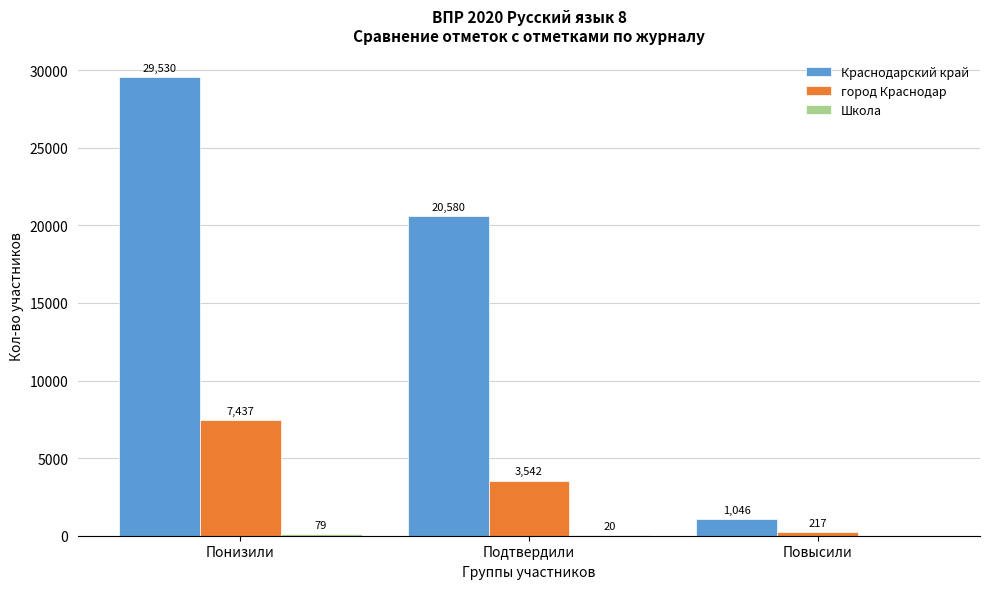

Between Понизили and Повысили, which series saw the biggest shift?

Краснодарский край